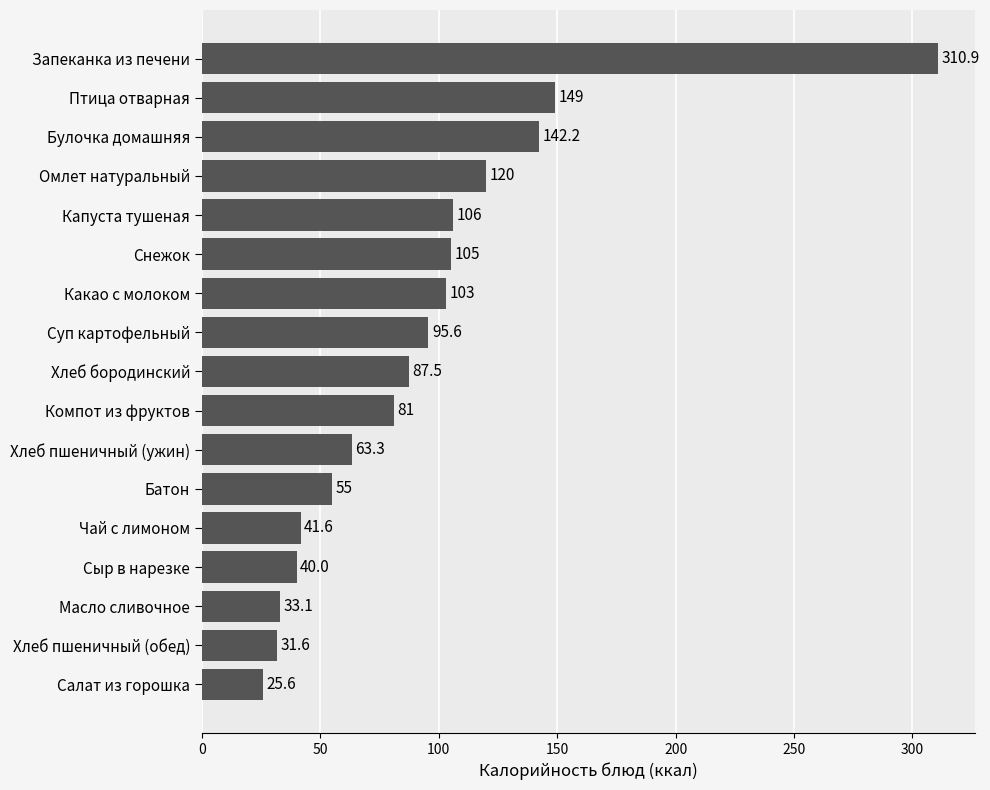

Between Хлеб пшеничный (обед) and Хлеб пшеничный (ужин), which is larger?

Хлеб пшеничный (ужин)